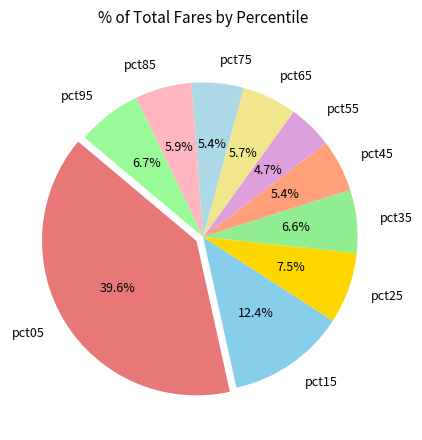

The pct35 slice represents 7% of the pie. True or false?

True